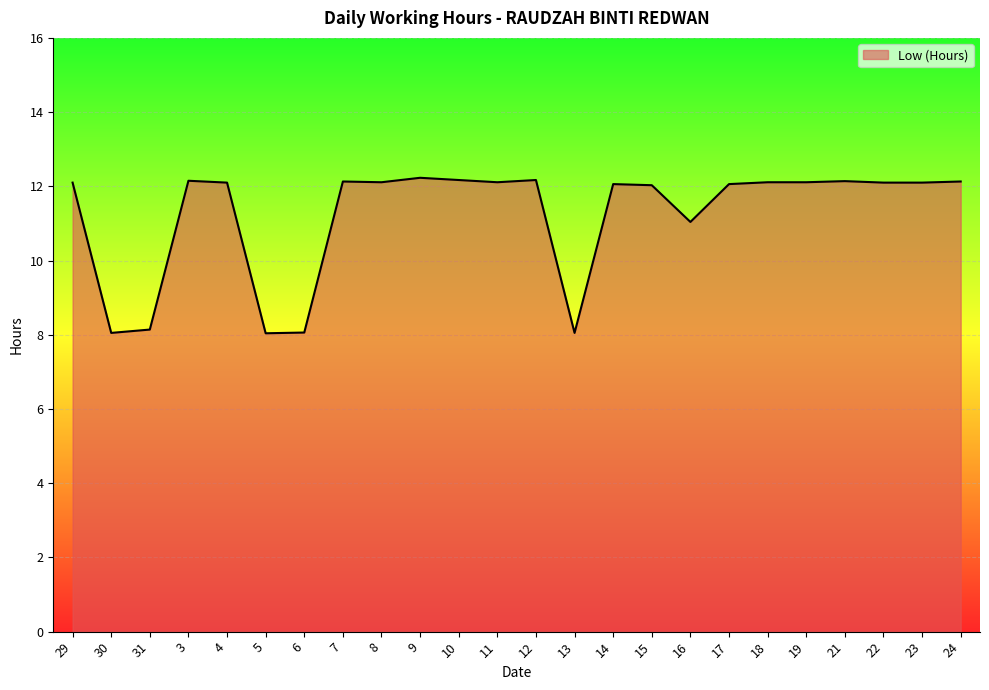

Where is the data nearest to the value 10?

16